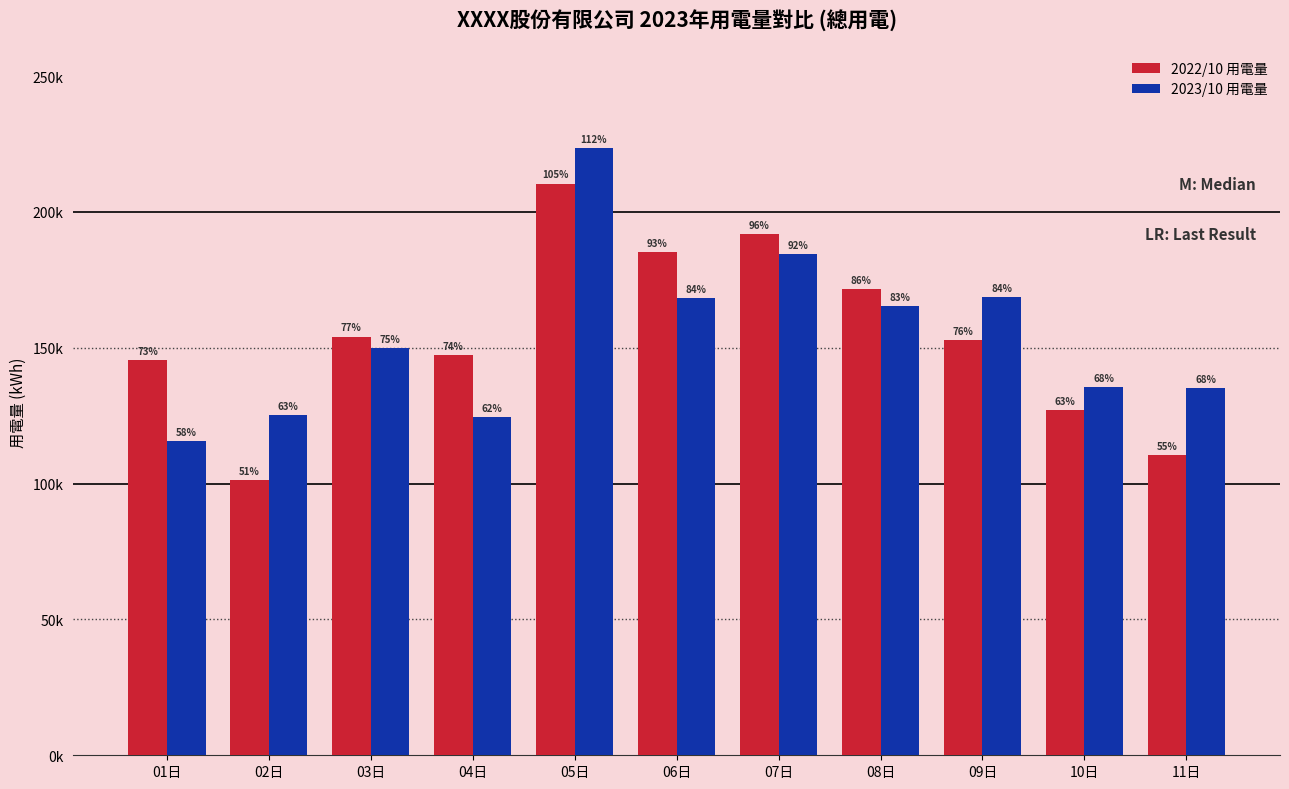

Between 04日 and 09日, which series saw the biggest shift?

2023/10 用電量